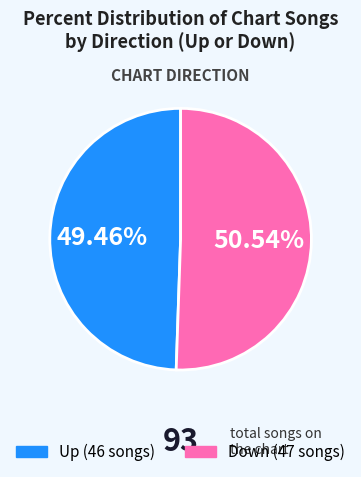

How many segments does this pie chart have?

2